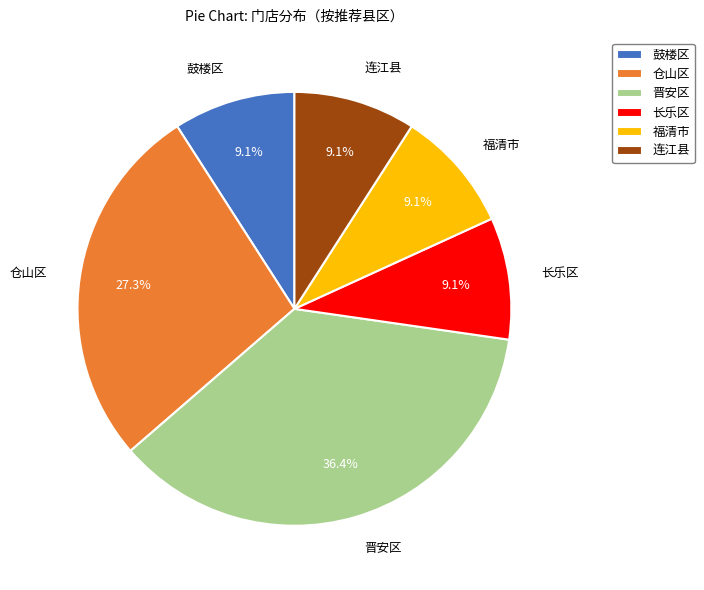

What is the ratio of the value at 连江县 to the value at 鼓楼区?

1.0